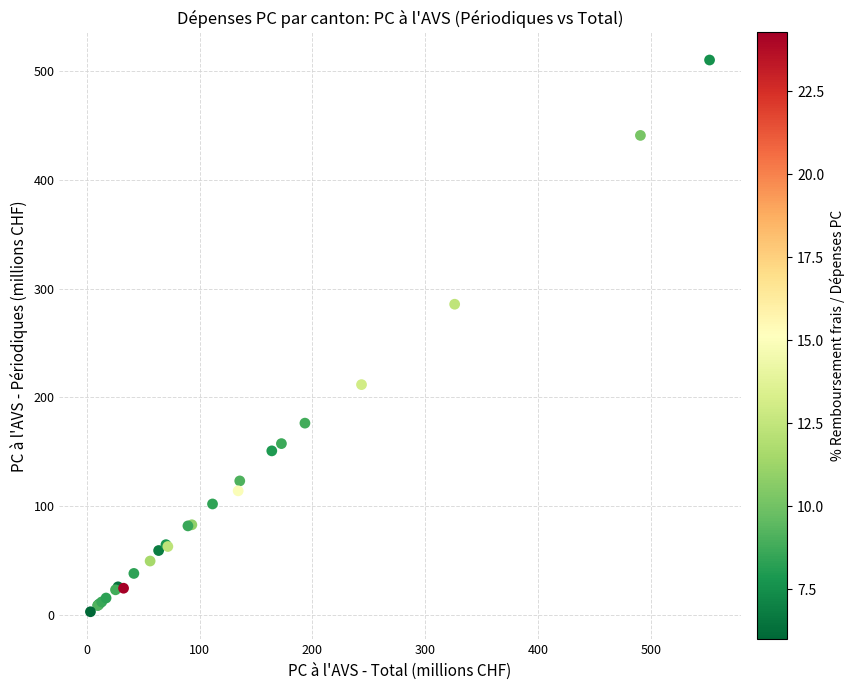

What Y value in the scatter plot is closest to 256?

285.7